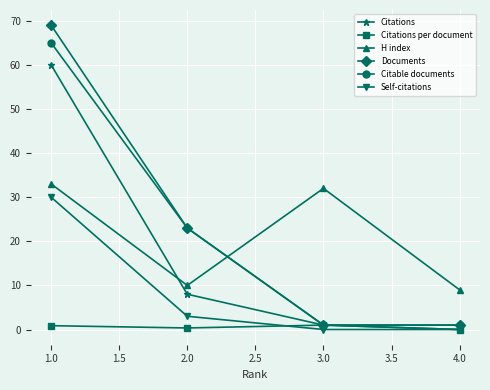

Count the number of data series in this chart.

6